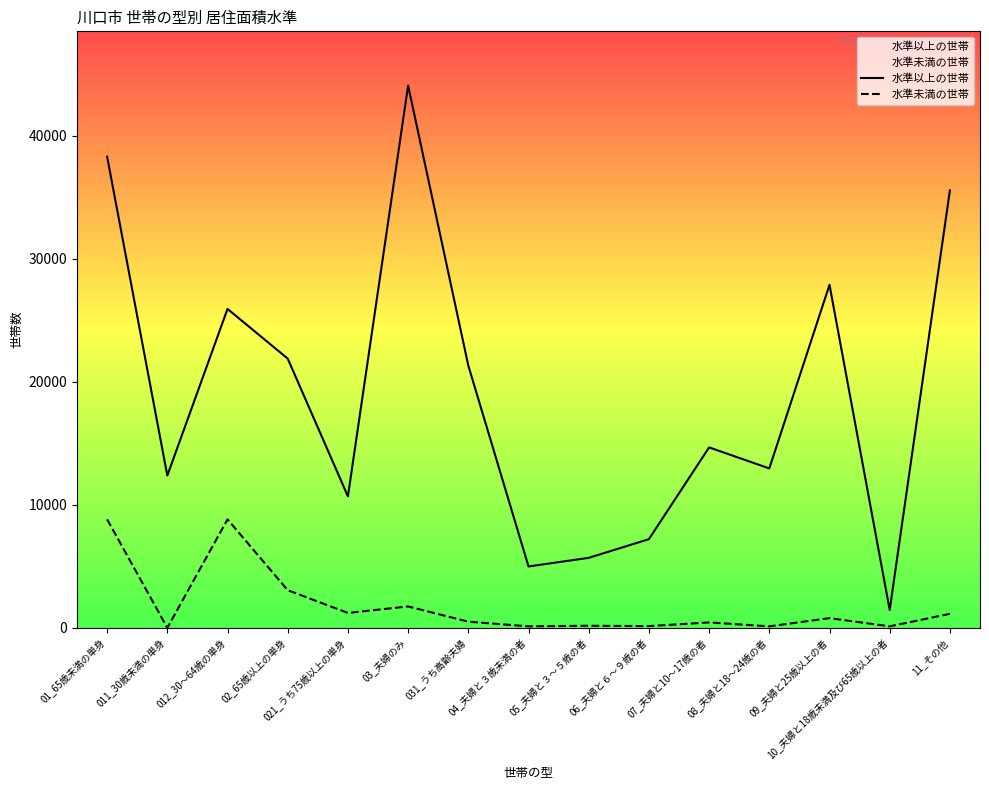

At 012_30～64歳の単身, list the series in order from smallest to largest.

水準未満の世帯, 水準以上の世帯